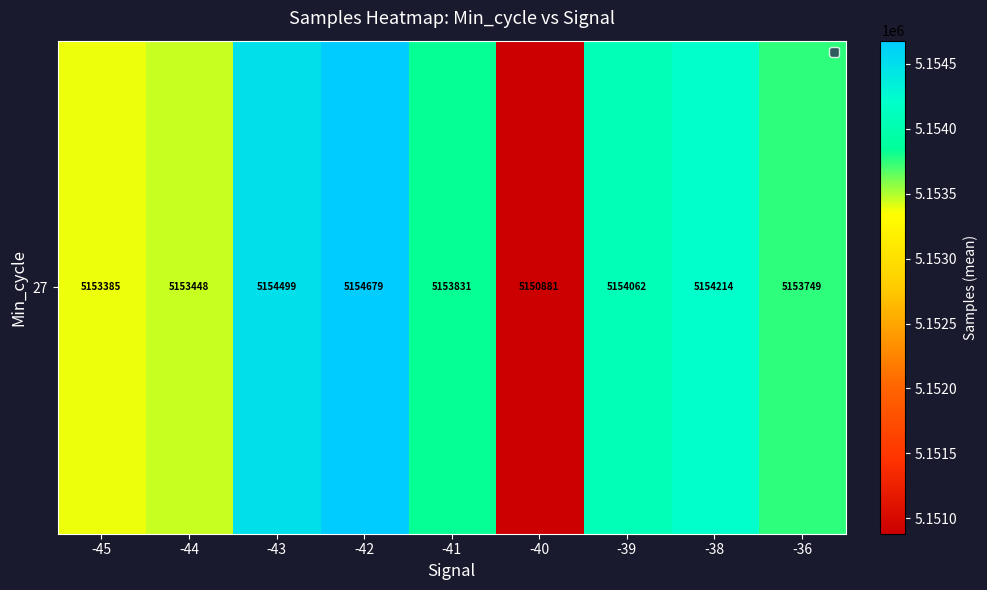

Is it true that the value at -43 is 2426299.6?

False